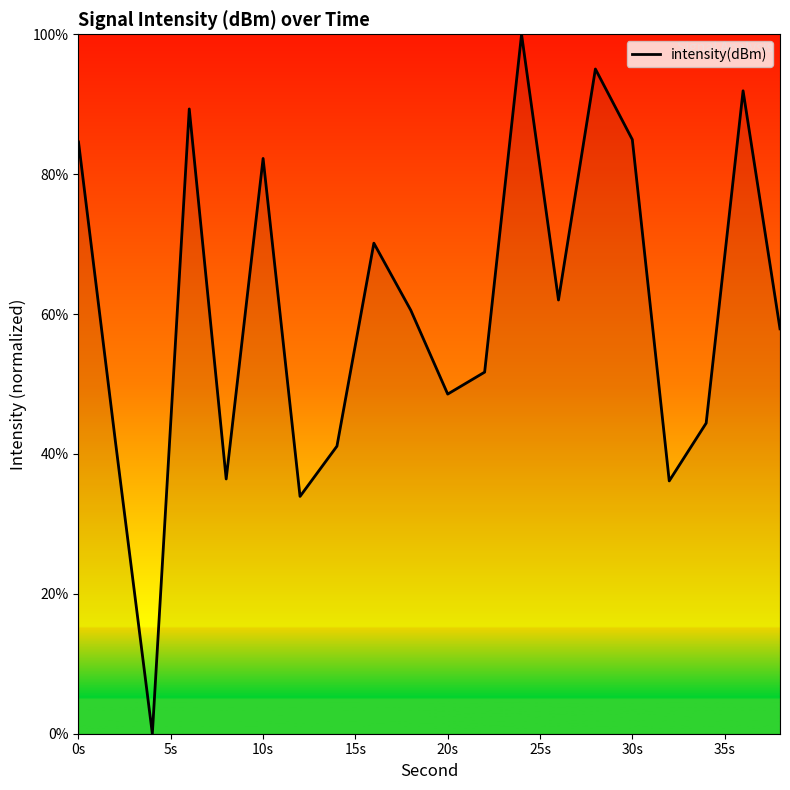

What is the difference between the maximum and minimum values?

100.0